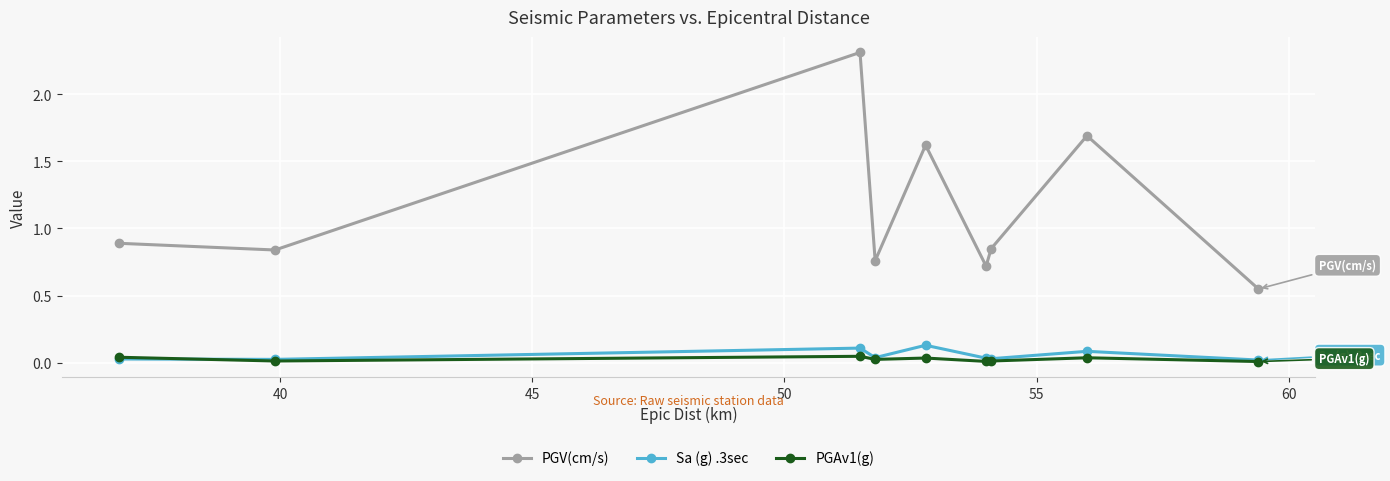

Which series has the largest range (max minus min)?

PGV(cm/s)